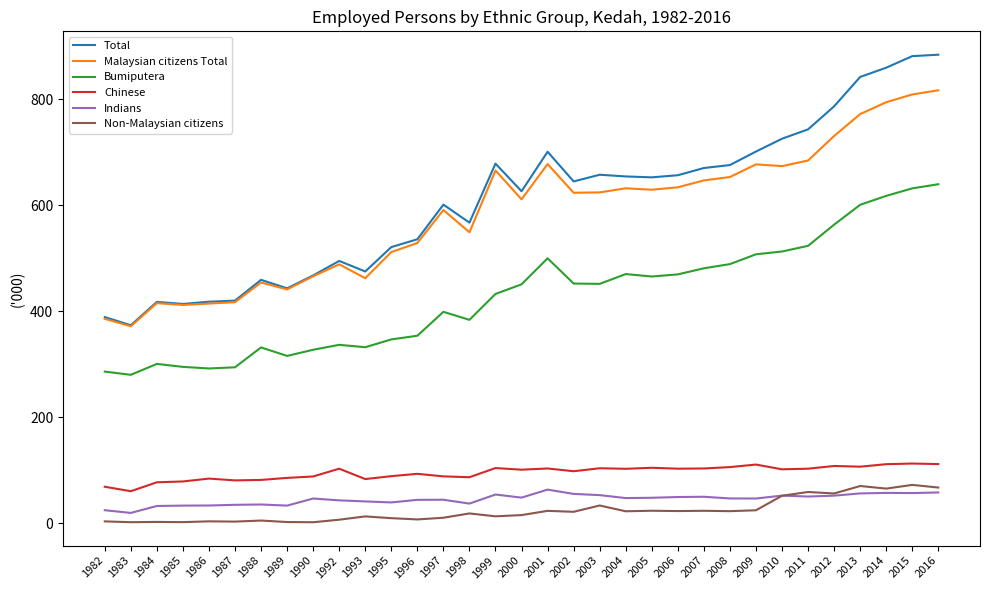

Is it true that Malaysian citizens Total equals 207.8 at 1989?

False